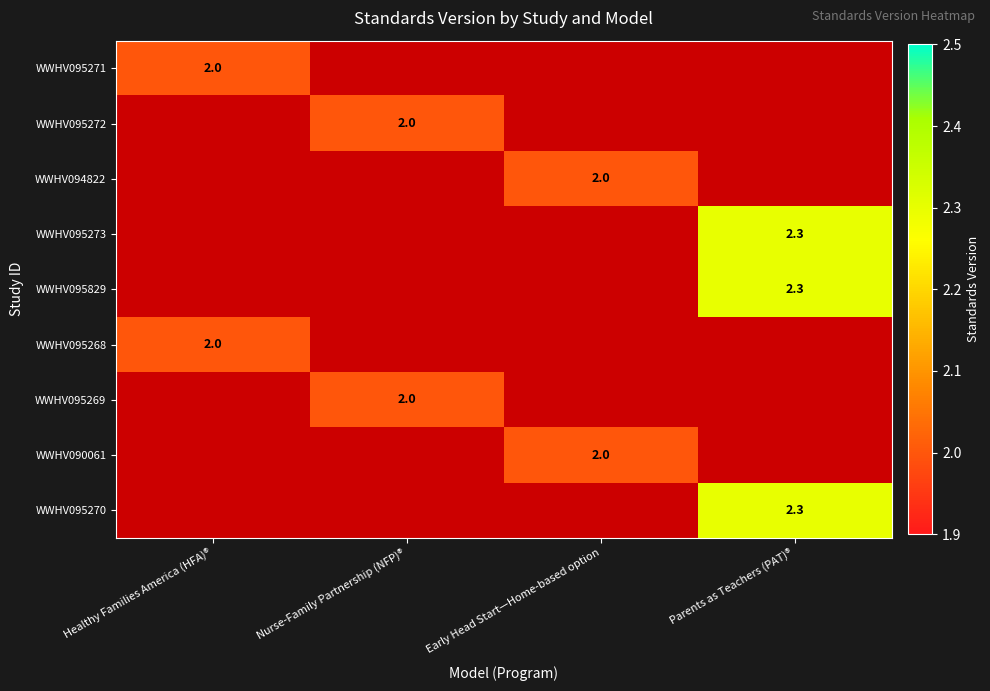

True or false: WWHV095273 has a value of 3.7 at Parents as Teachers (PAT)®.

False